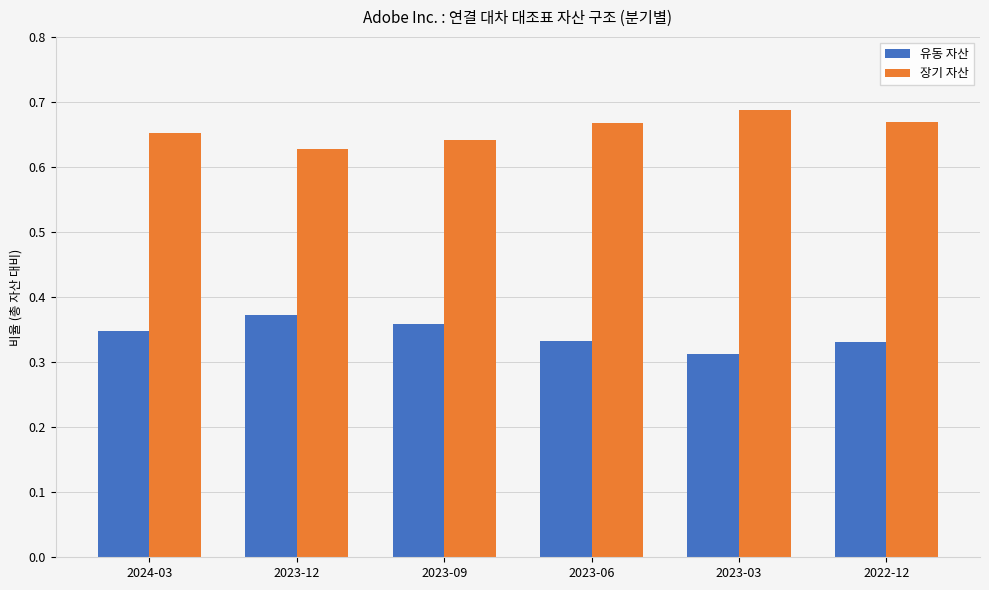

What is the label of the 3rd bar from the left?

2023-09